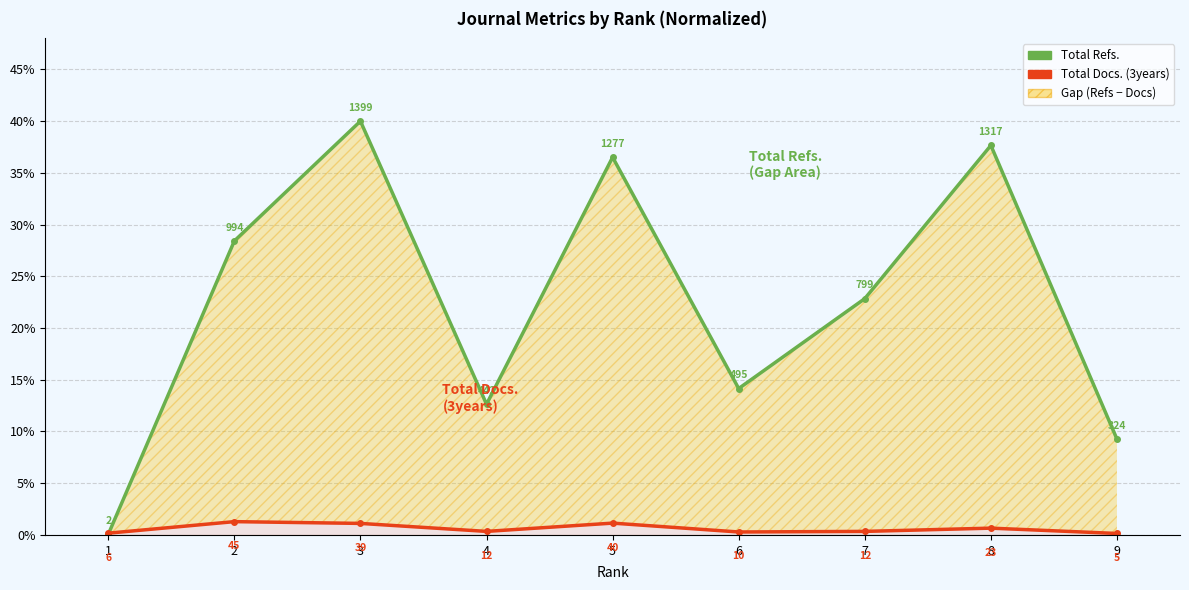

Is it true that Total Docs. (3years) equals 1.6 at 5?

False